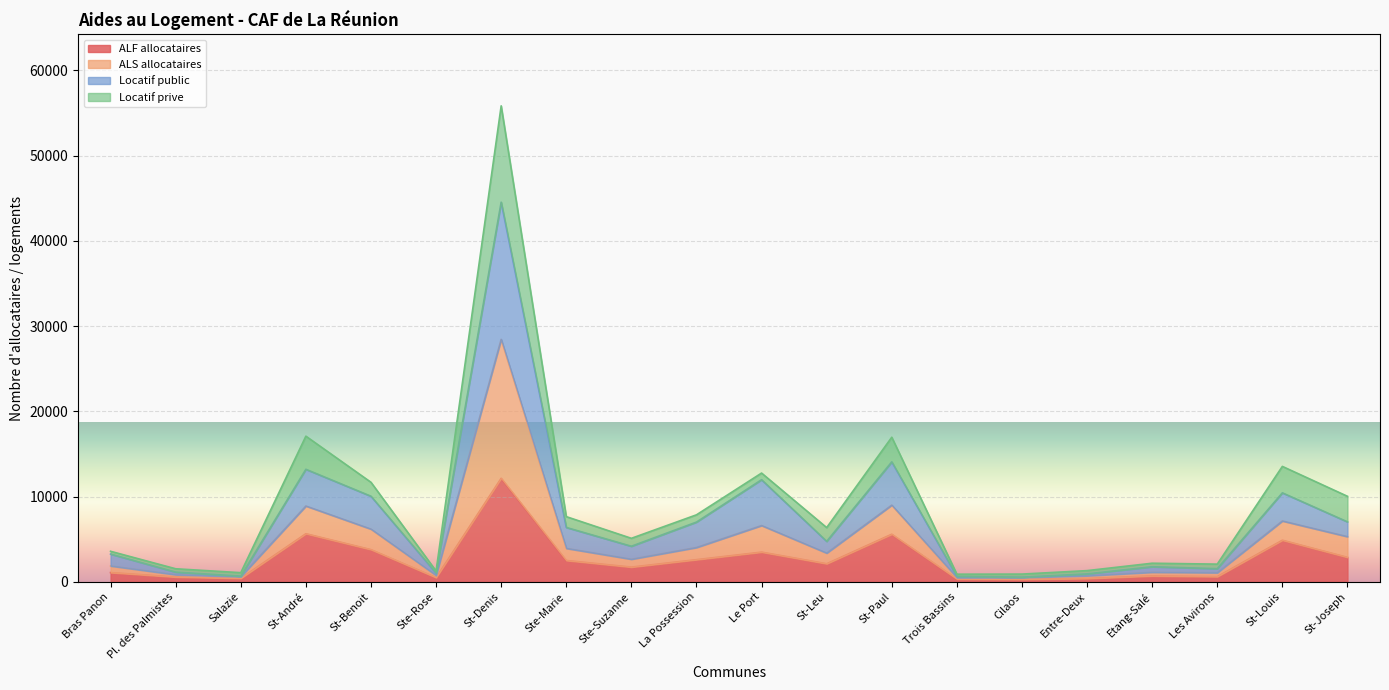

What is the maximum value for ALF allocataires?

12150